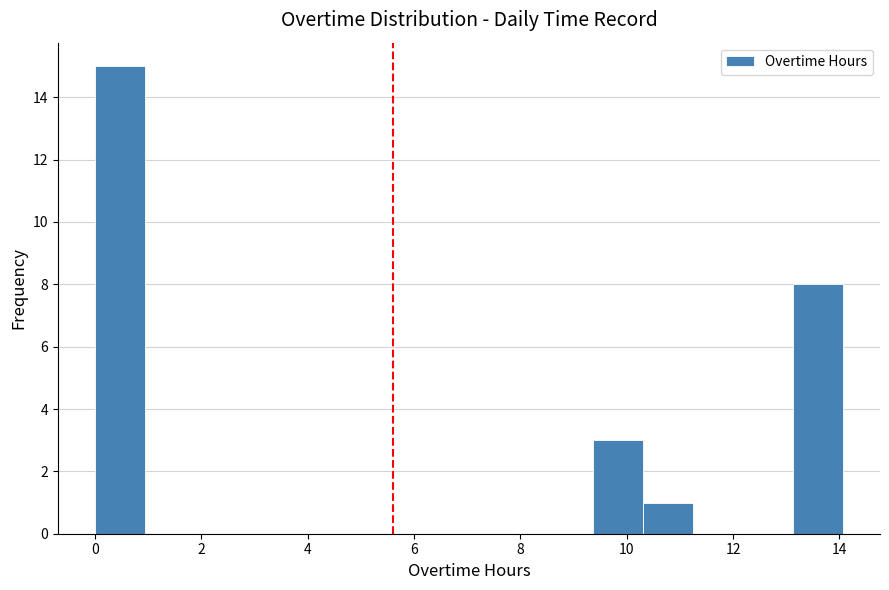

Reading left to right, transcribe this chart: for each bar, give the range it covers on the x-axis and its height. Neither the bar edges nor the heights are printed on the chart, so give them approximately, as read against the axes.

0.0 to 1.0: 15
1.0 to 1.8: 0
1.8 to 2.8: 0
2.8 to 3.8: 0
3.8 to 4.6: 0
4.6 to 5.6: 0
5.6 to 6.6: 0
6.6 to 7.4: 0
7.4 to 8.4: 0
8.4 to 9.4: 0
9.4 to 10.4: 3
10.4 to 11.2: 1
11.2 to 12.2: 0
12.2 to 13.2: 0
13.2 to 14.0: 8